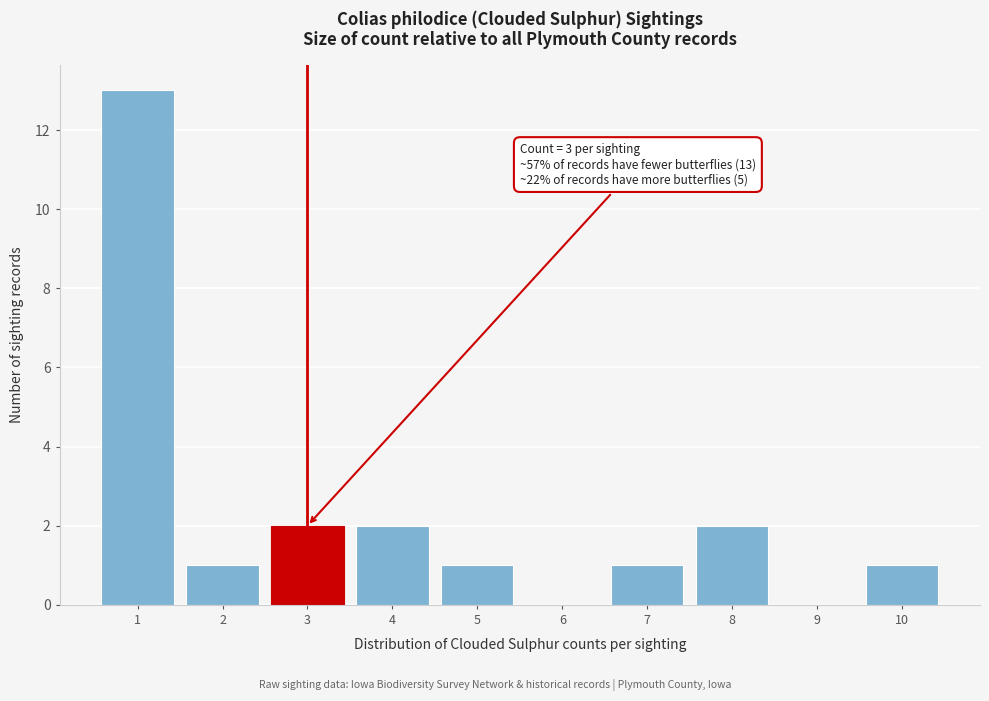

Reading left to right, list all the values displayed in this chart.

1=13	2=1	3=2	4=2	5=1	6=0	7=1	8=2	9=0	10=1